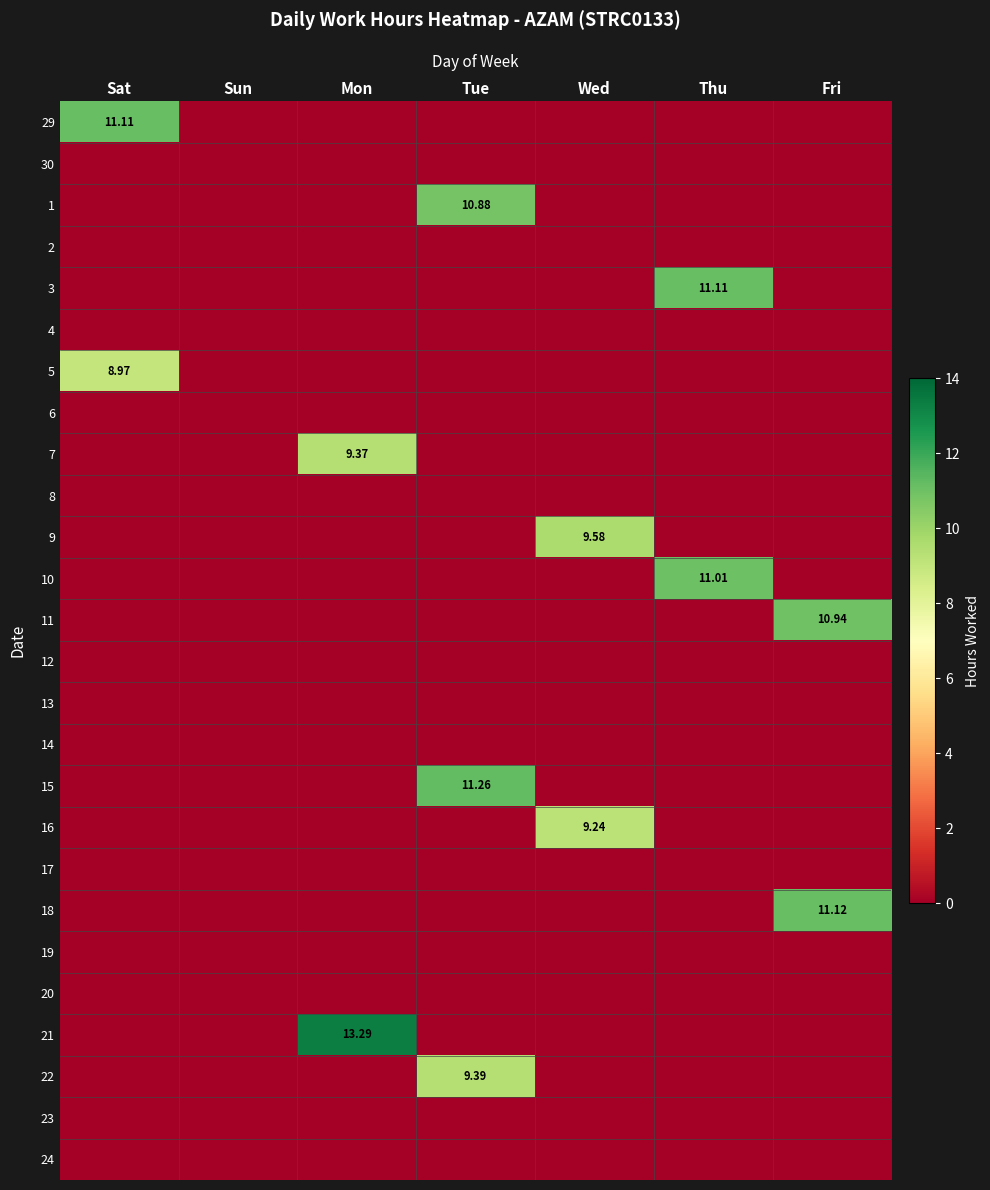

Count the 7 values in the range 0 to 1.

6